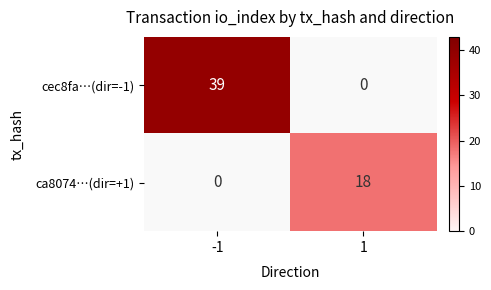

Which category has the highest value across all series?

-1